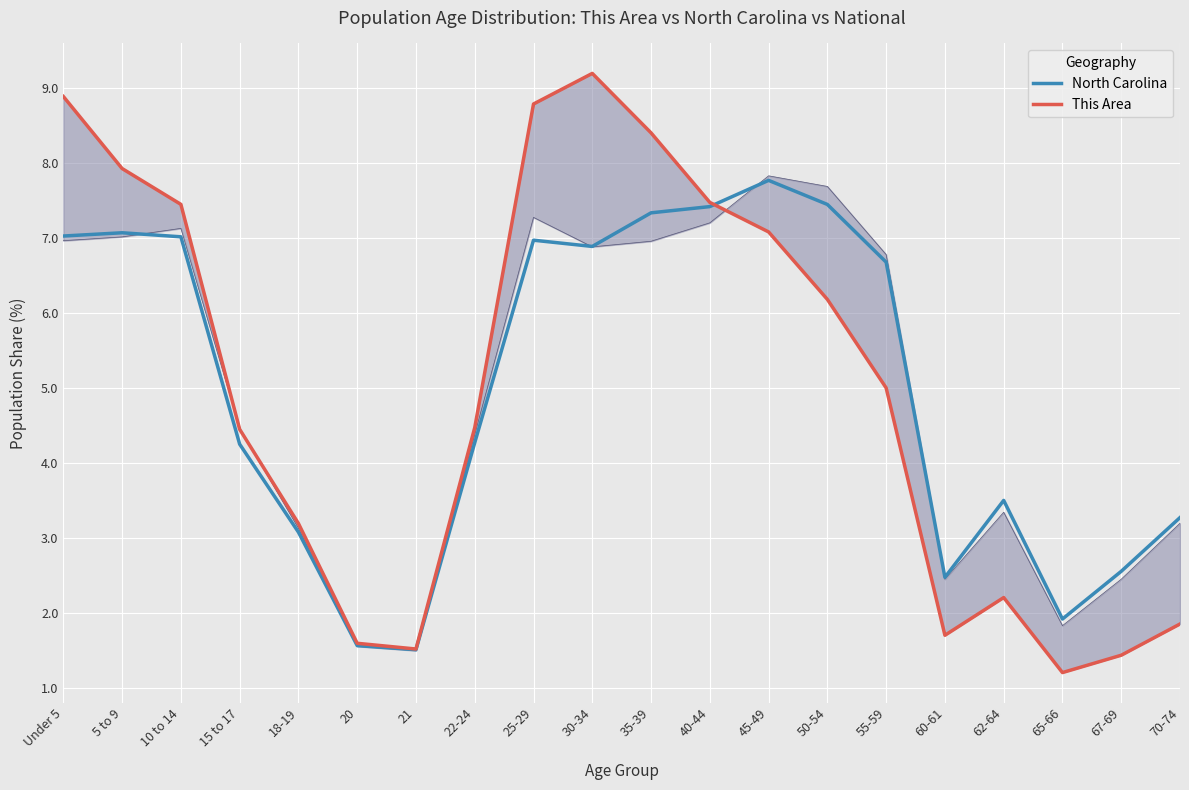

Which category has the lowest value across all series?

65-66